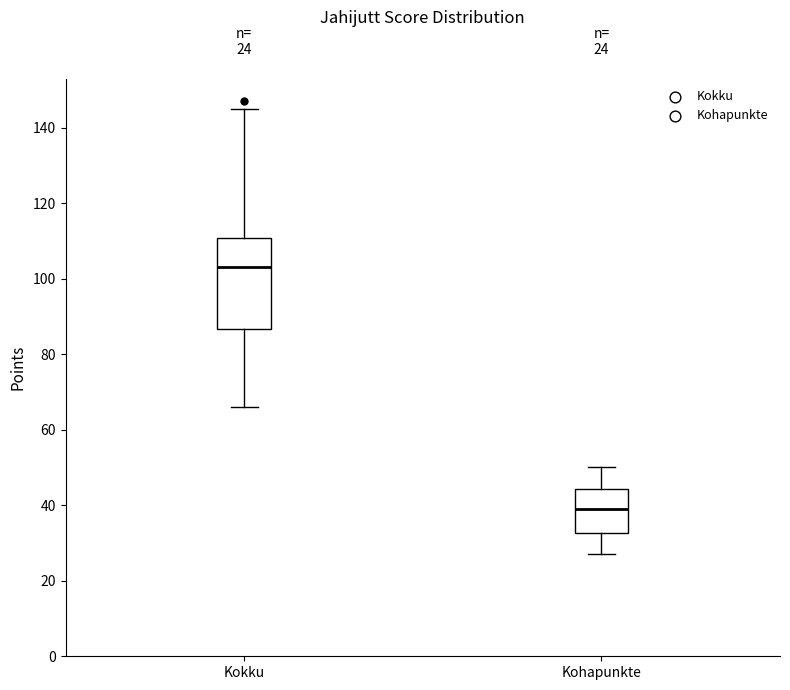

Which box's median line is the lowest?

Kohapunkte